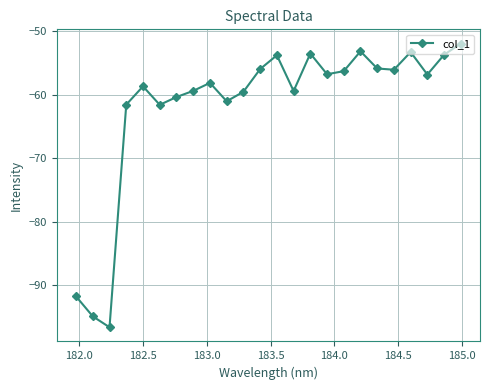

True or false: the data has more than 2 interior local peaks.

True